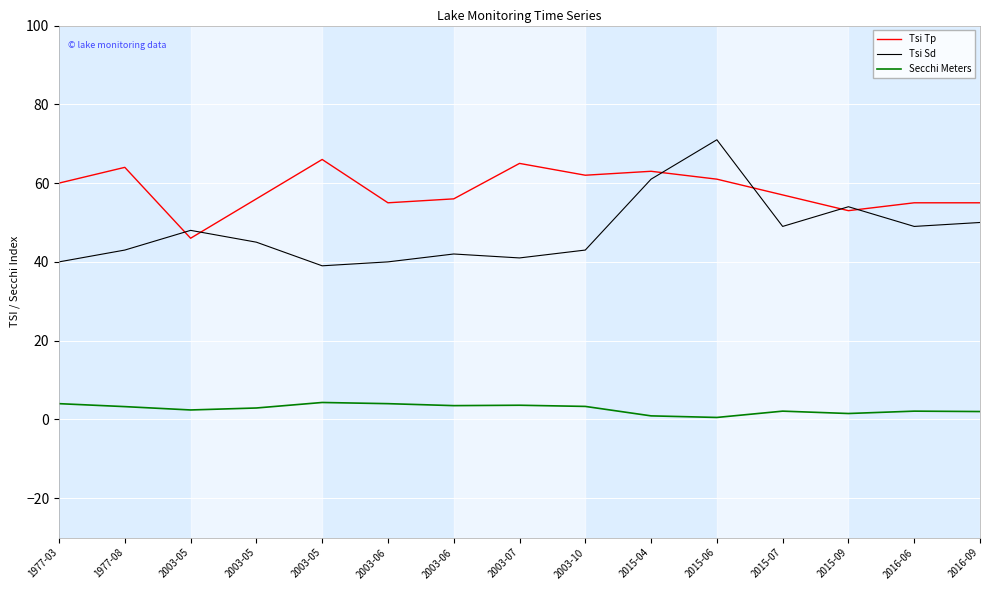

What is the difference between the highest and lowest values at 2015-06?

70.5